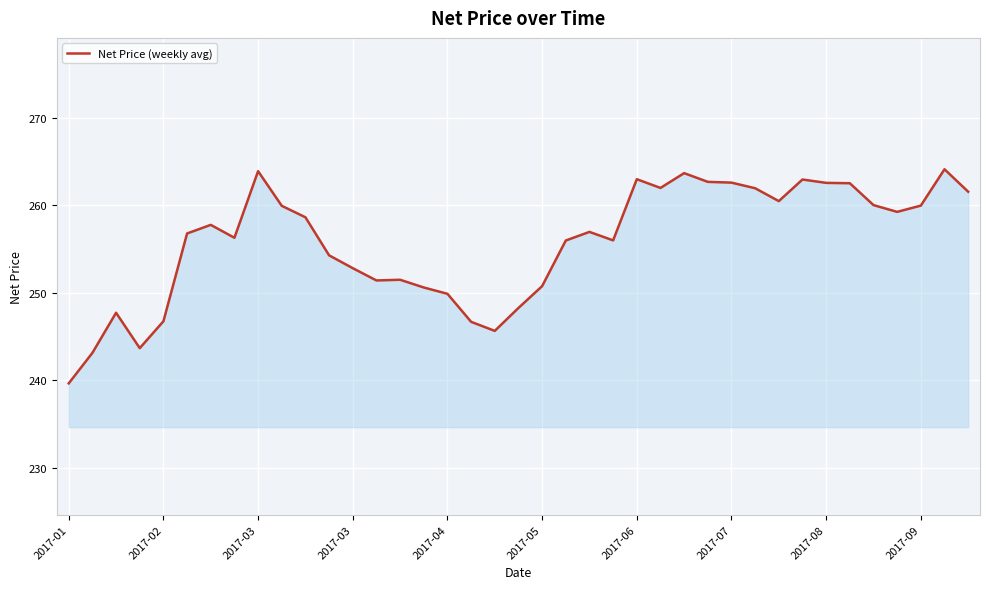

What is the smallest value displayed?

239.6